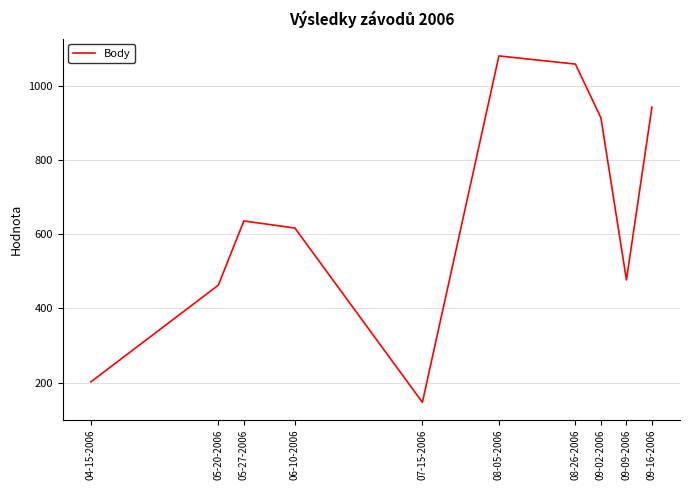

List the labels in order of value, smallest first.

07-15-2006, 04-15-2006, 05-20-2006, 09-09-2006, 06-10-2006, 05-27-2006, 09-02-2006, 09-16-2006, 08-26-2006, 08-05-2006